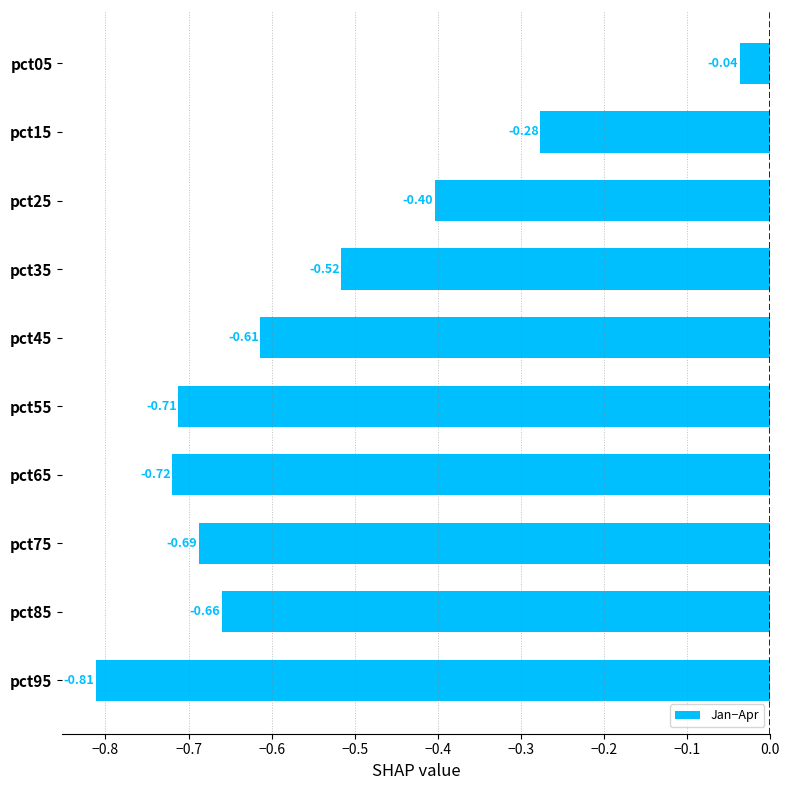

What is the difference between the maximum and minimum values?

0.8